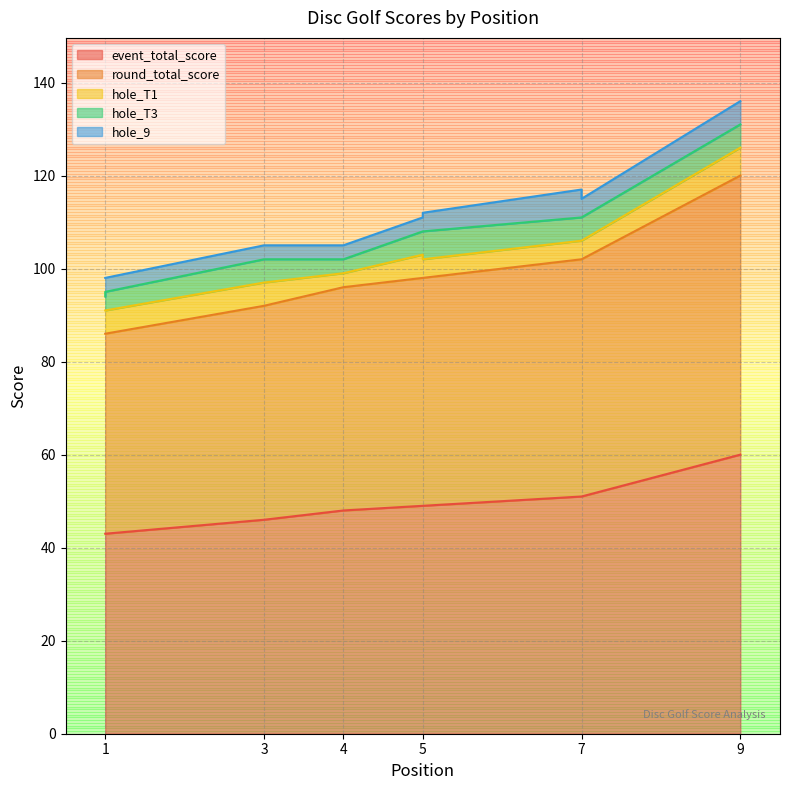

True or false: round_total_score has more than 1 points higher than both neighbors.

False